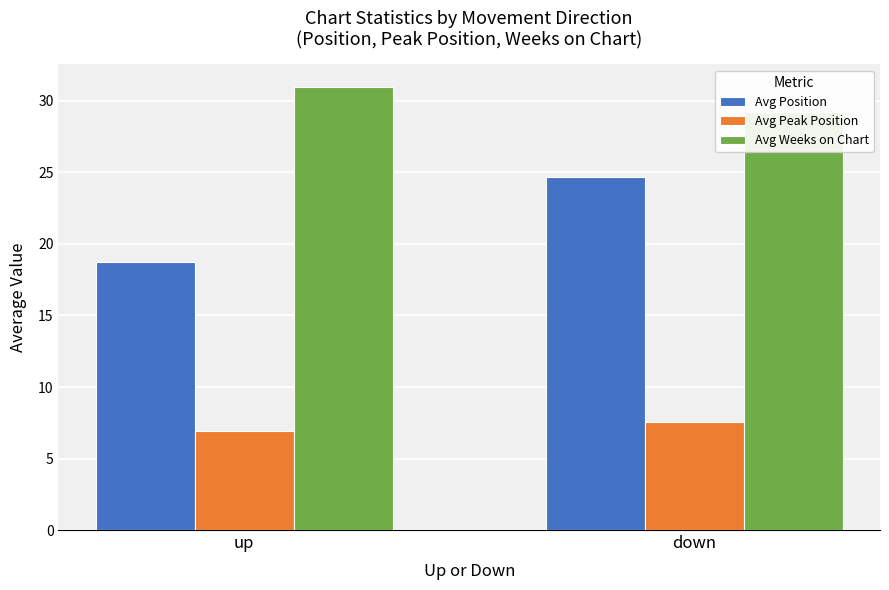

What is the sum of the Avg Peak Position values at up and down?

14.5